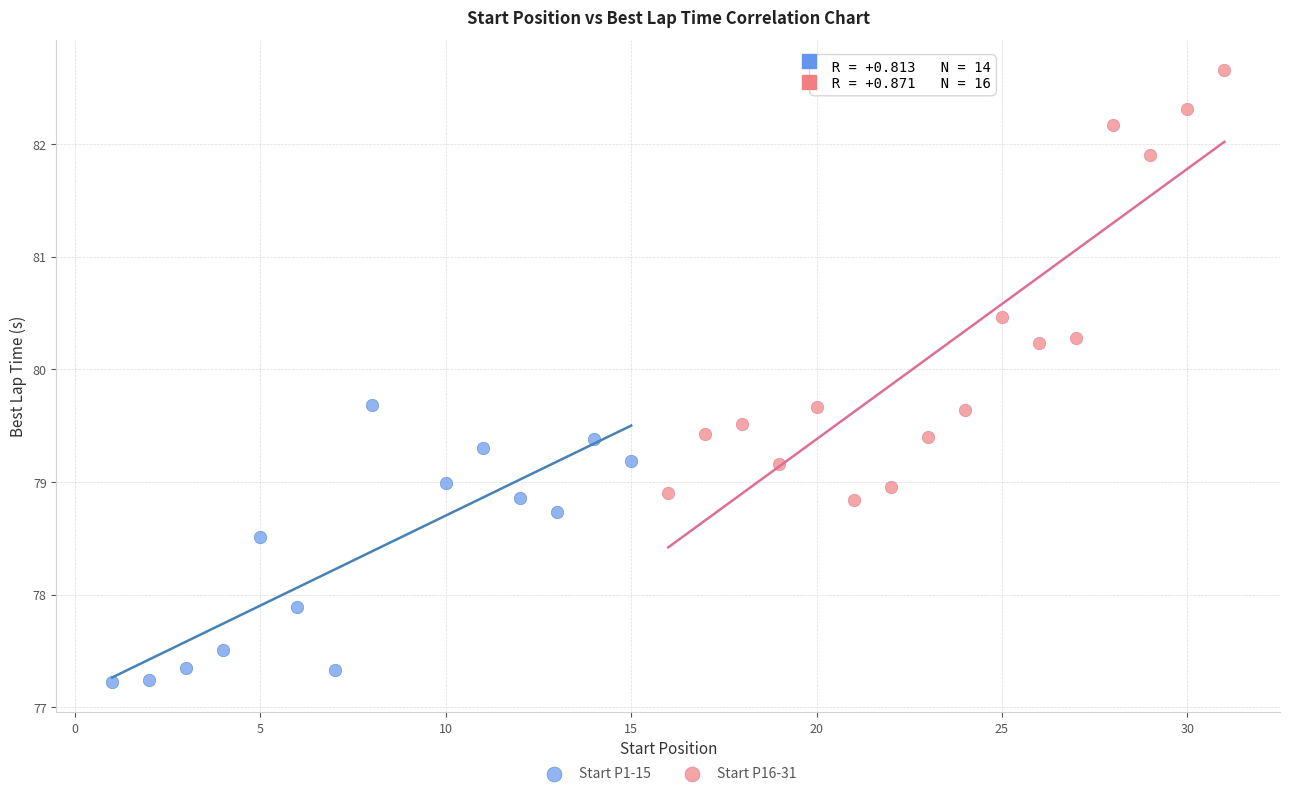

Which series contains the lowest Y value?

Start P1-15